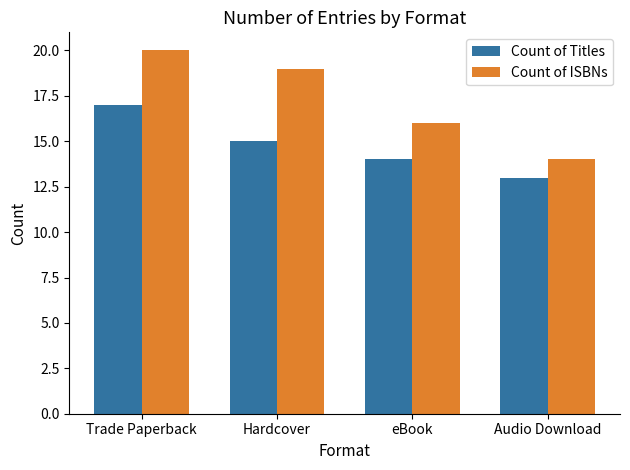

Reading left to right, list all the values displayed in this chart.

Count of Titles: 17	15	14	13
Count of ISBNs: 20	19	16	14